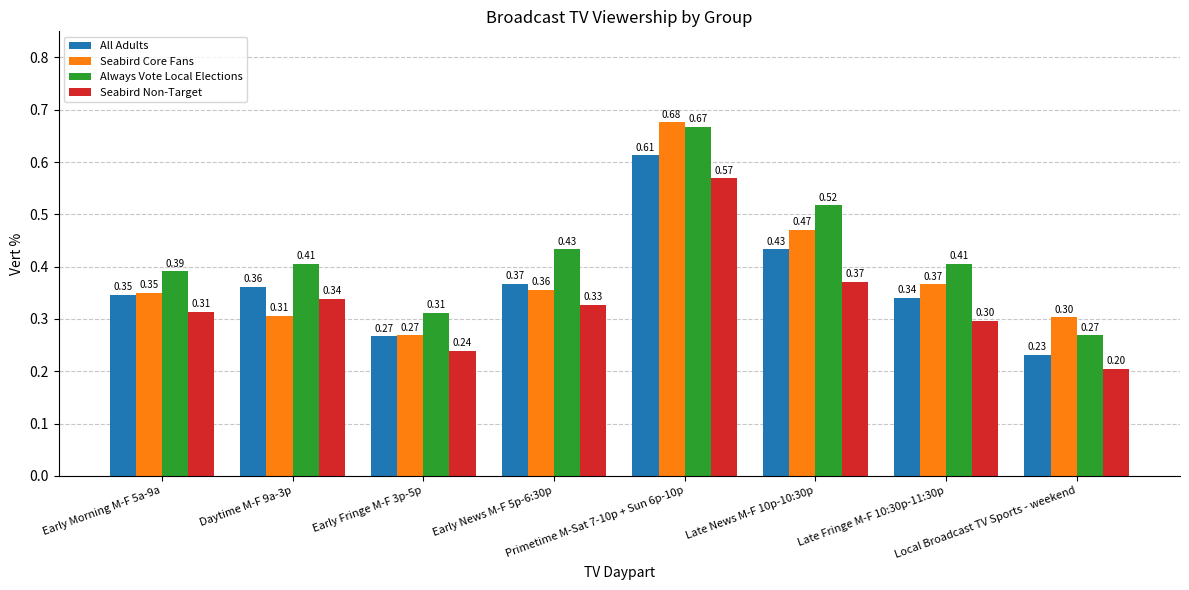

The Seabird Non-Target series shows 0.3 at Daytime M-F 9a-3p. True or false?

True